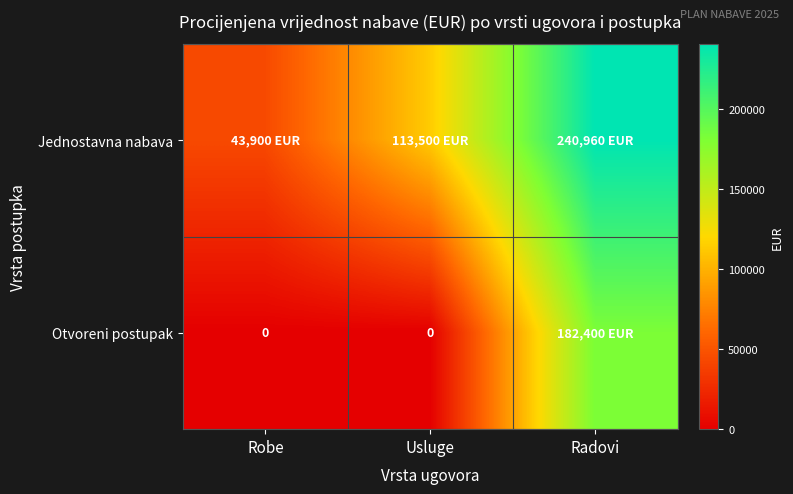

Which series changed the most between Usluge and Radovi?

Otvoreni postupak